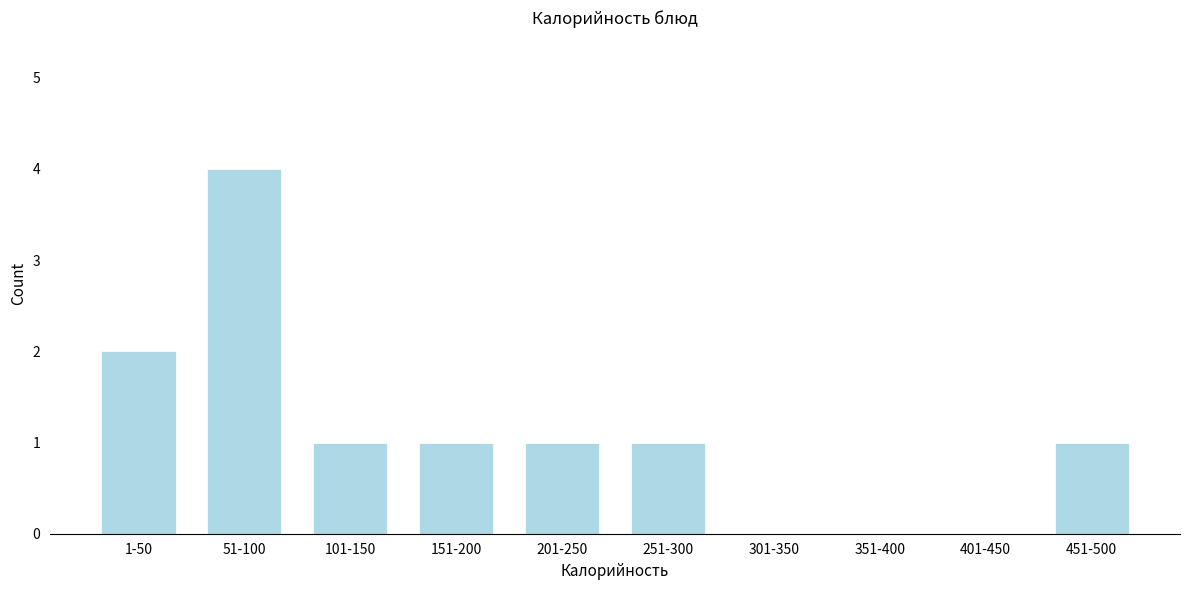

Reading left to right, extract all data points from this chart.

1-50=2	51-100=4	101-150=1	151-200=1	201-250=1	251-300=1	301-350=0	351-400=0	401-450=0	451-500=1